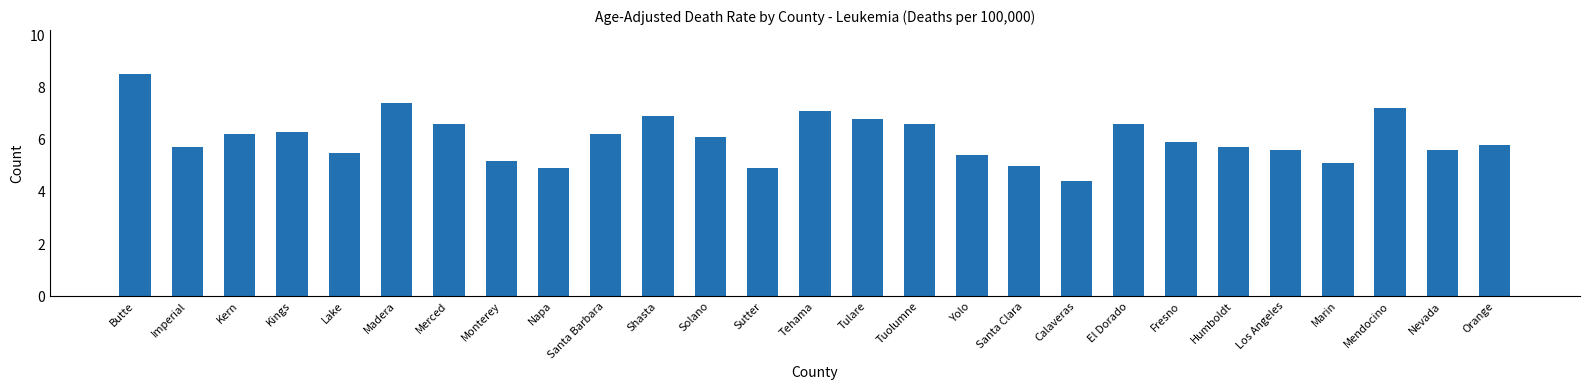

What is the sum of all values?

163.2